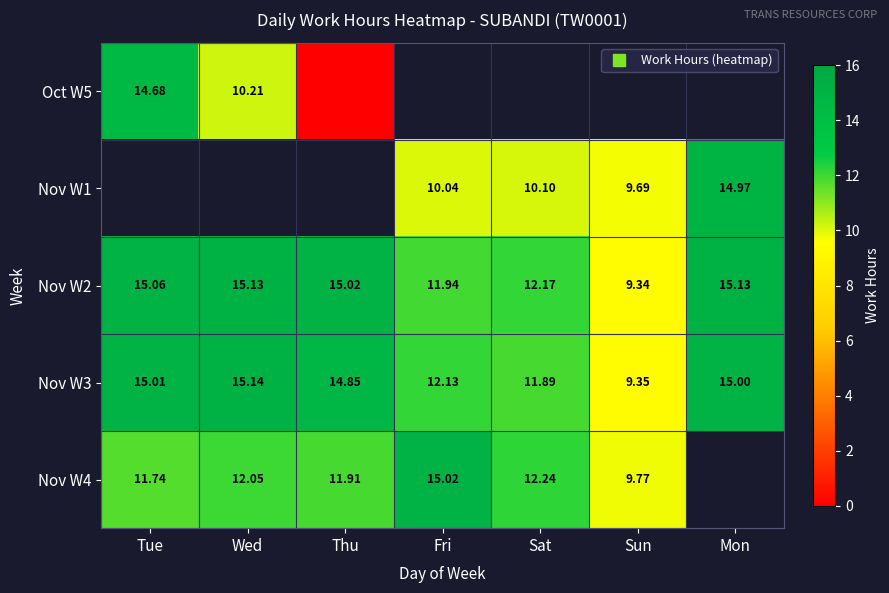

Which label corresponds to the smallest value in the chart?

Thu